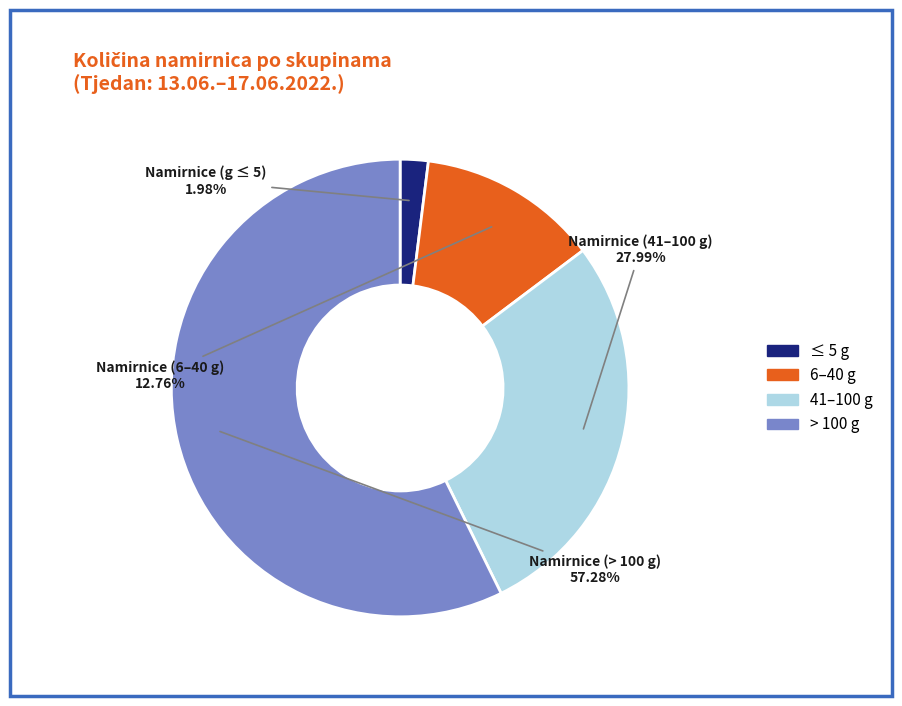

Is there a majority slice in this chart?

Yes